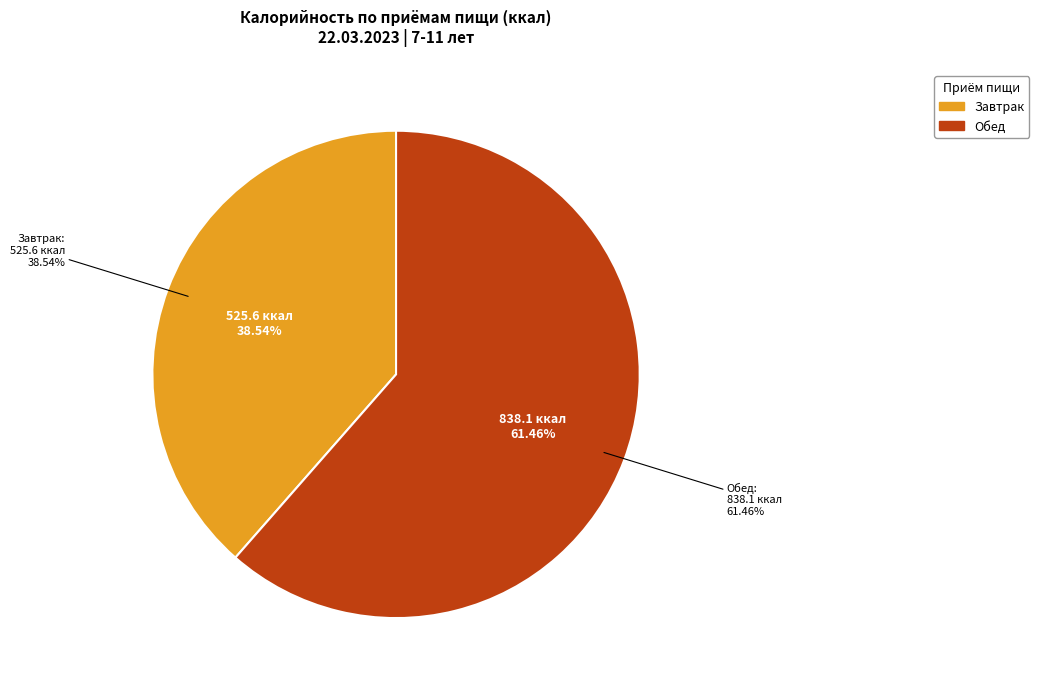

What portion of the pie excludes Полдник?

100.0%